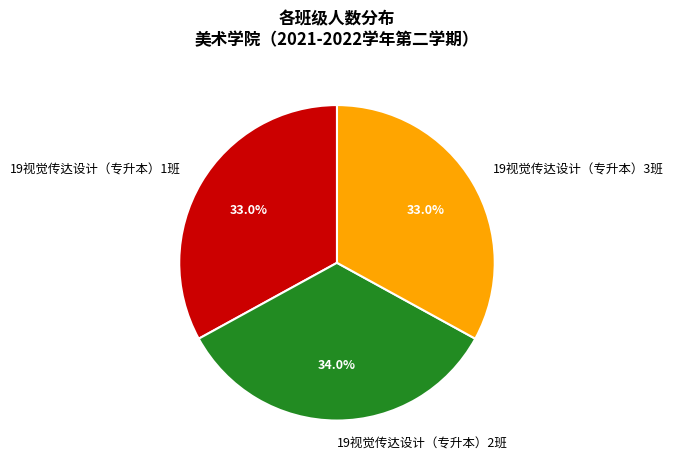

Between 19视觉传达设计（专升本）2班 and 19视觉传达设计（专升本）1班, which is larger?

19视觉传达设计（专升本）2班